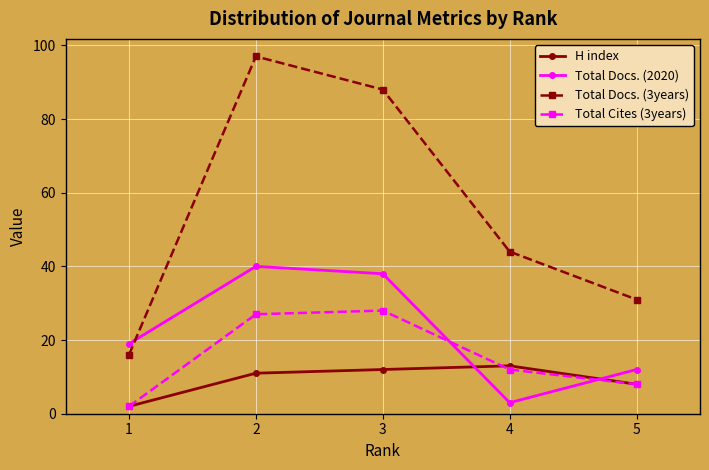

What value does the H index series have at 3?

12